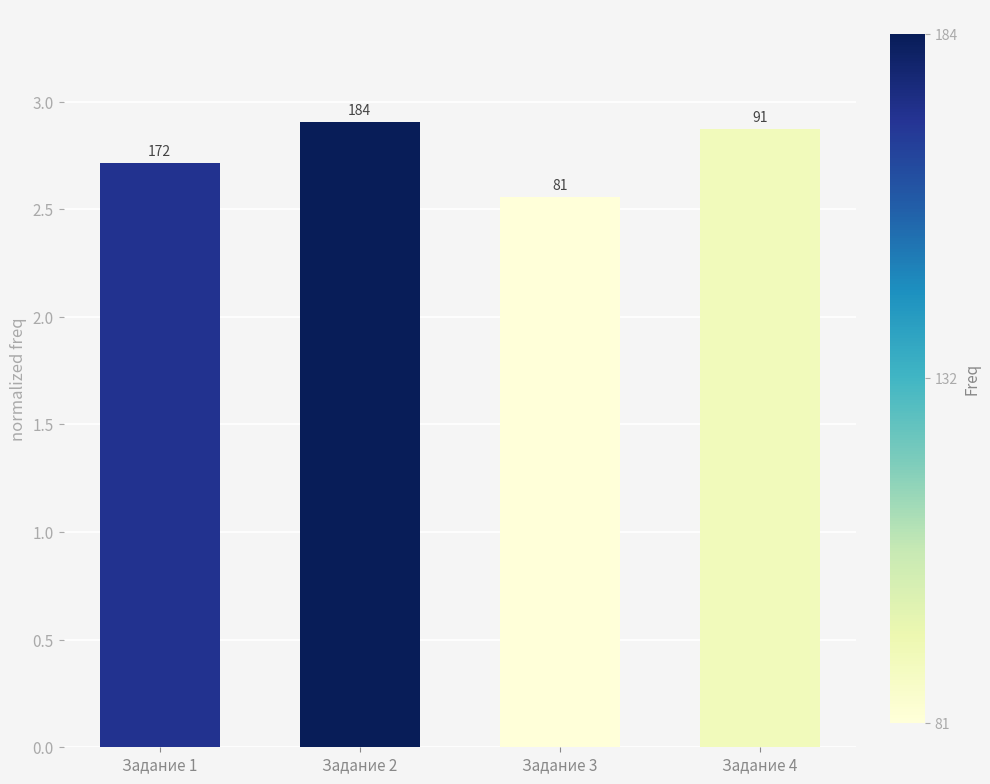

What is the sum of the values at Задание 4 and Задание 1?

5.6